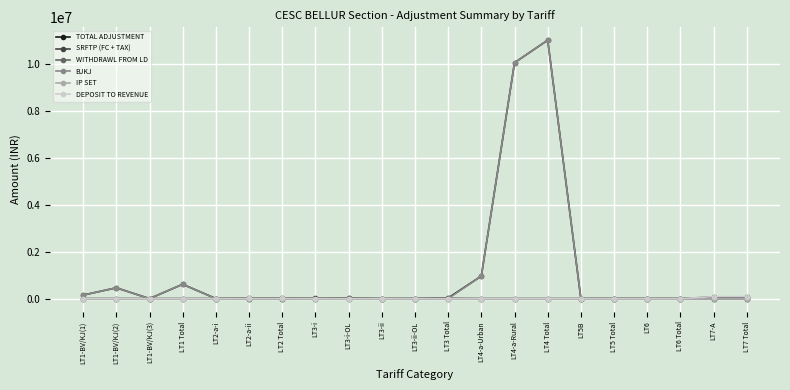

What is the greatest value displayed?

11008131.8